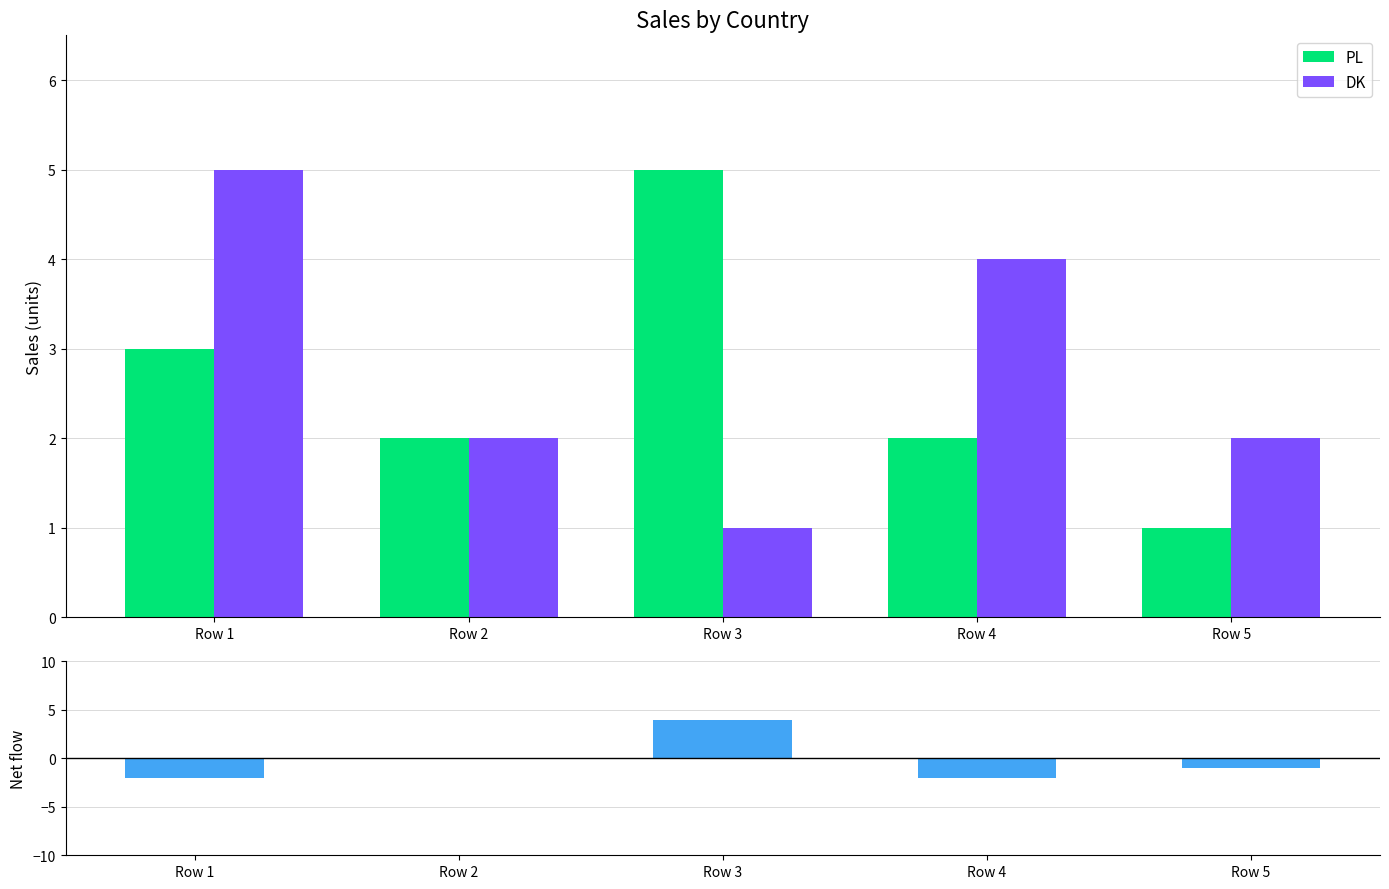

Read the DK value at Row 5.

2